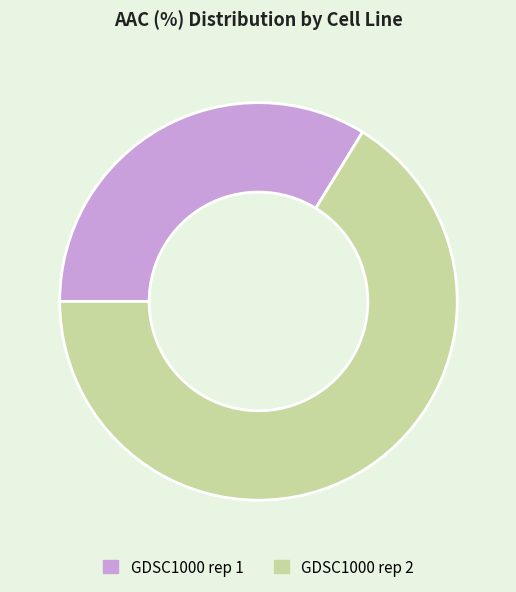

Which has a higher value, GDSC1000 rep 2 or GDSC1000 rep 1?

GDSC1000 rep 2